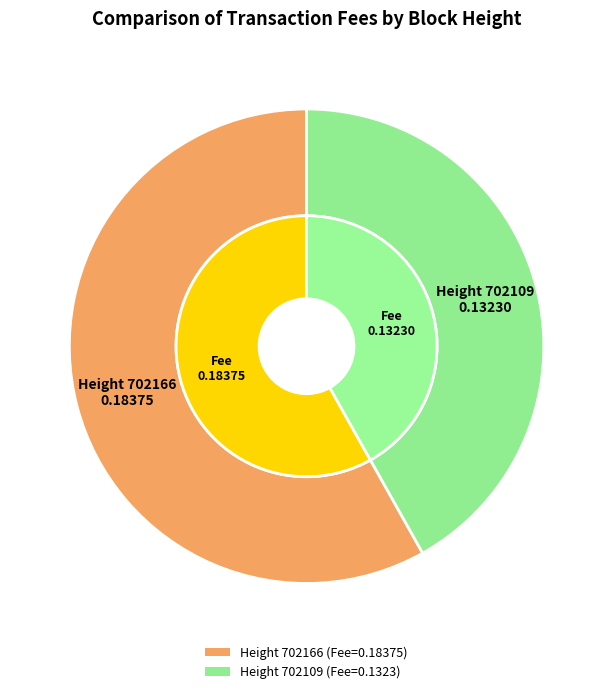

What is the majority slice?

702166